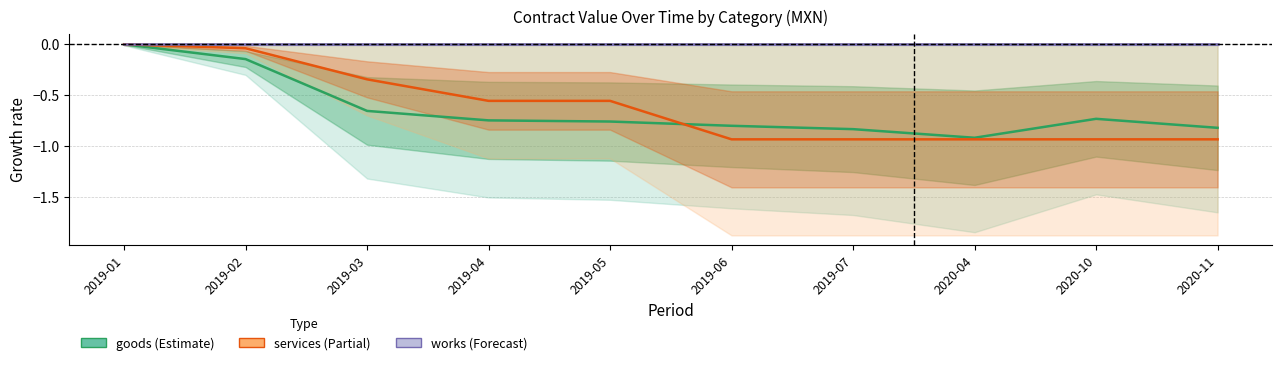

The value of services at 2019-03 is -0.3. True or false?

True